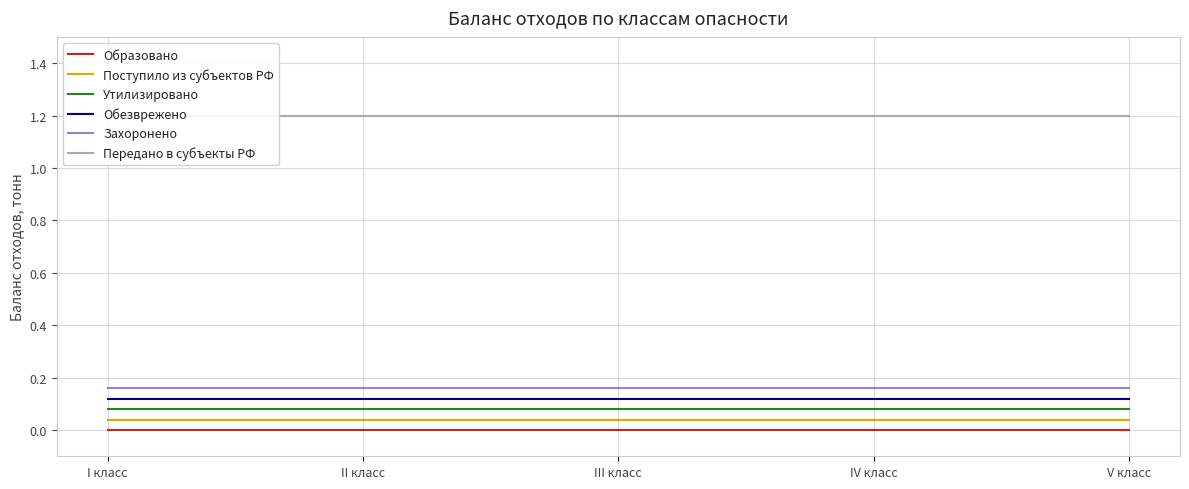

What is the total value across all series at I класс?

1.6